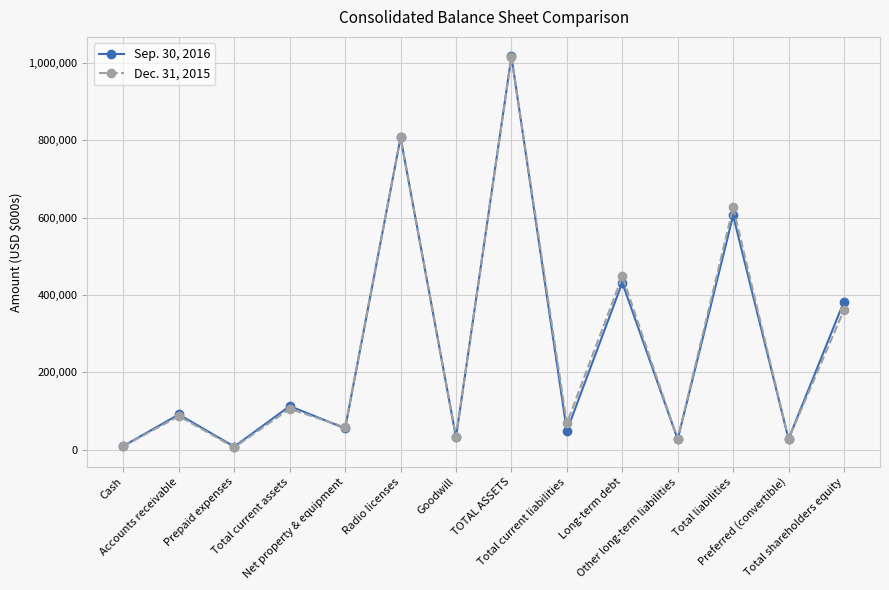

What are all the series names shown in the legend?

Sep. 30, 2016, Dec. 31, 2015